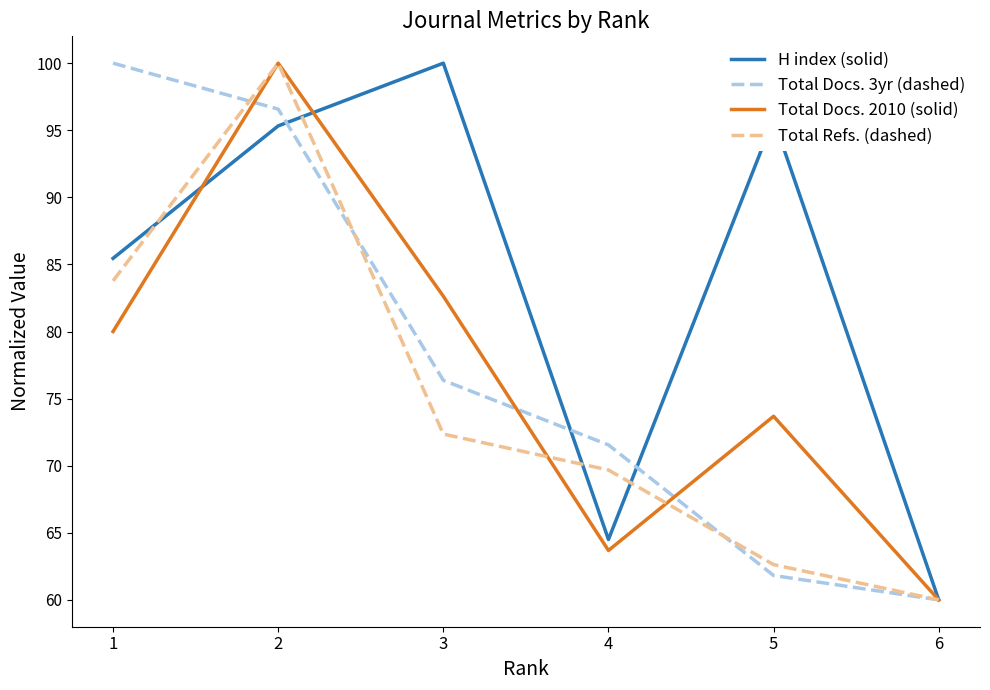

At how many categories does at least one series exceed 76?

4